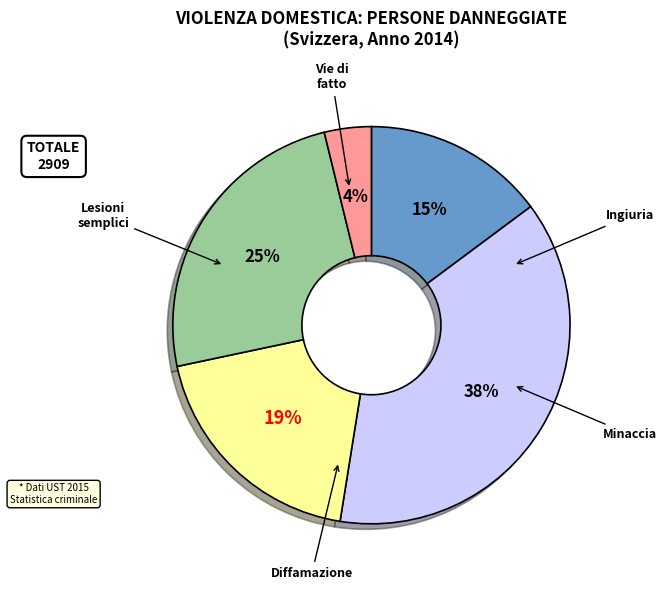

To the nearest percent, what is the average slice percentage?

20%